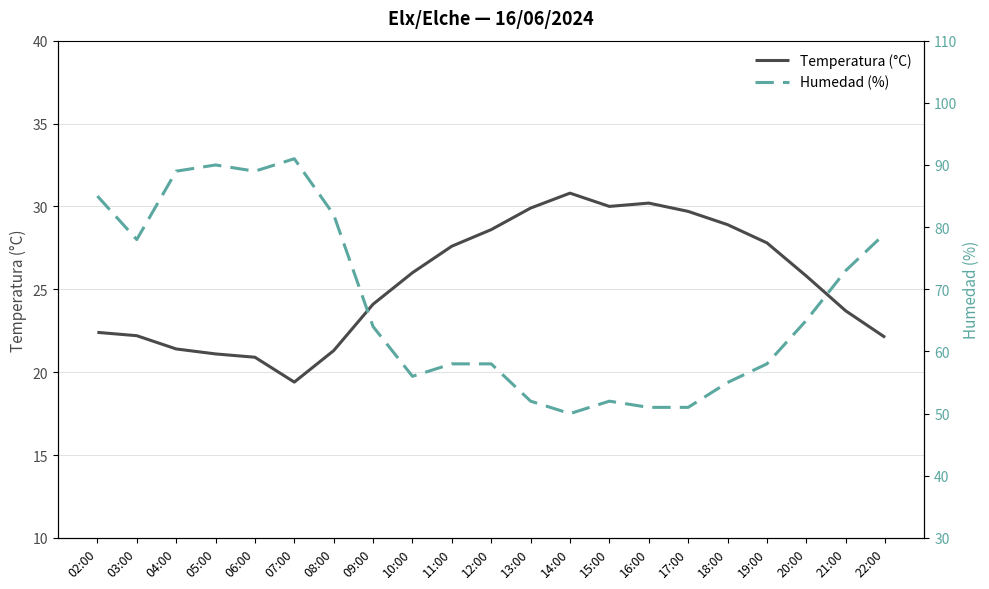

How many lines are shown in the chart?

2